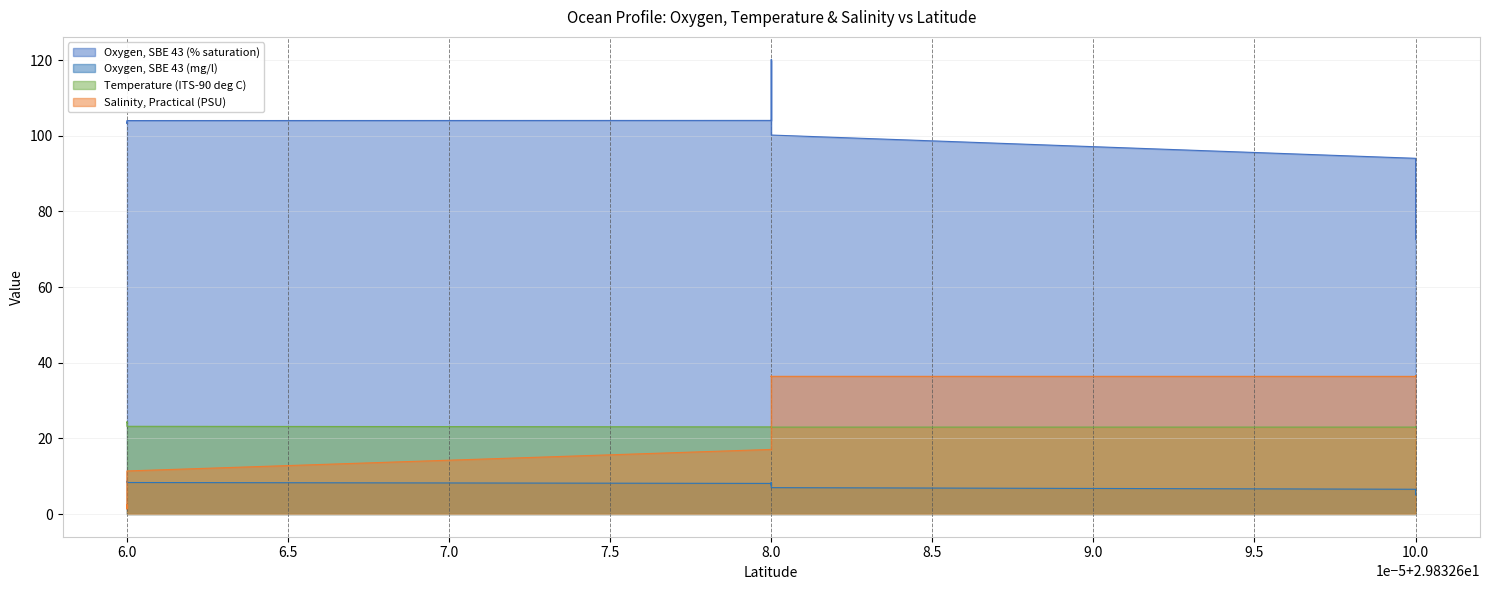

At which label does Salinity, Practical (PSU) reach its peak?

10.0